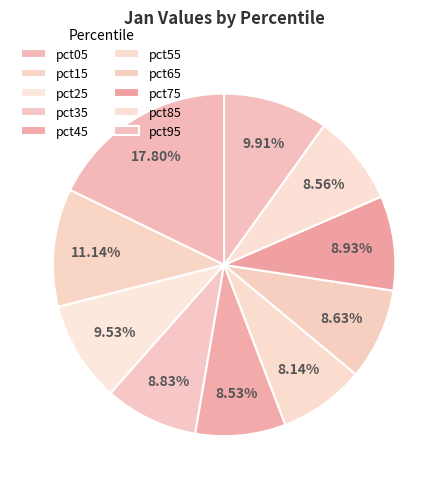

How many slices are in this pie chart?

10